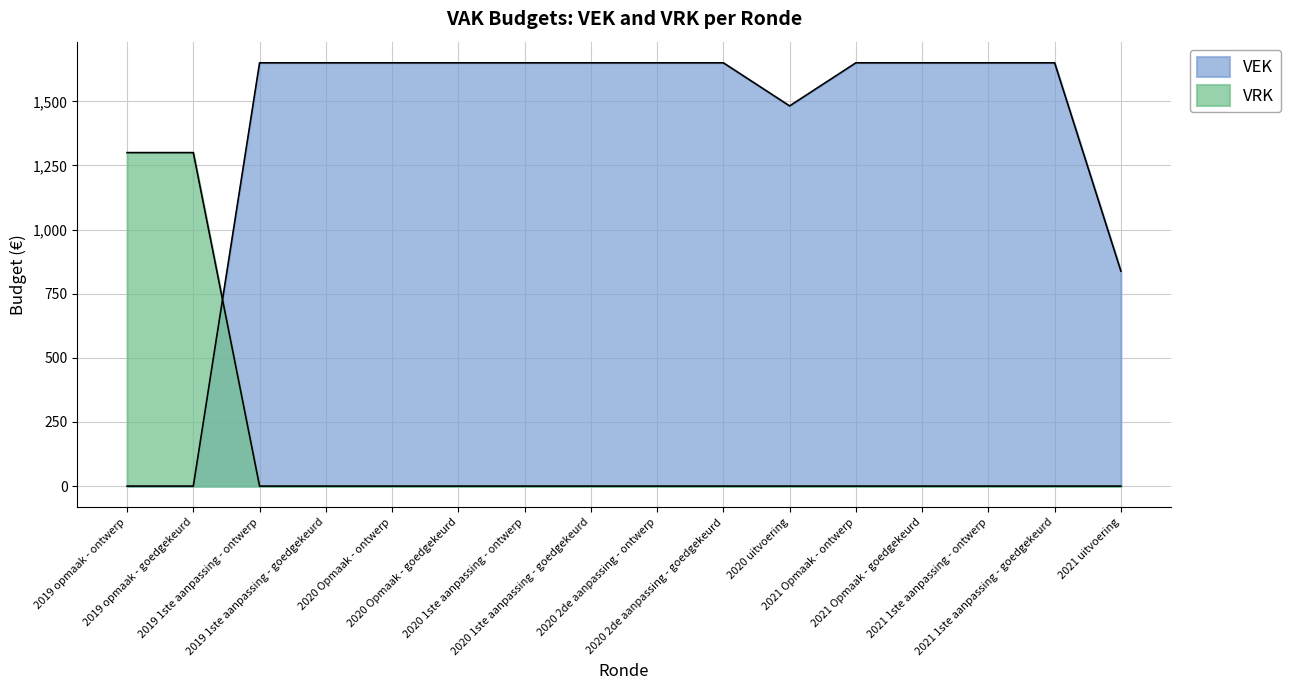

Is it true that VEK equals -729 at 2019 opmaak - ontwerp?

False